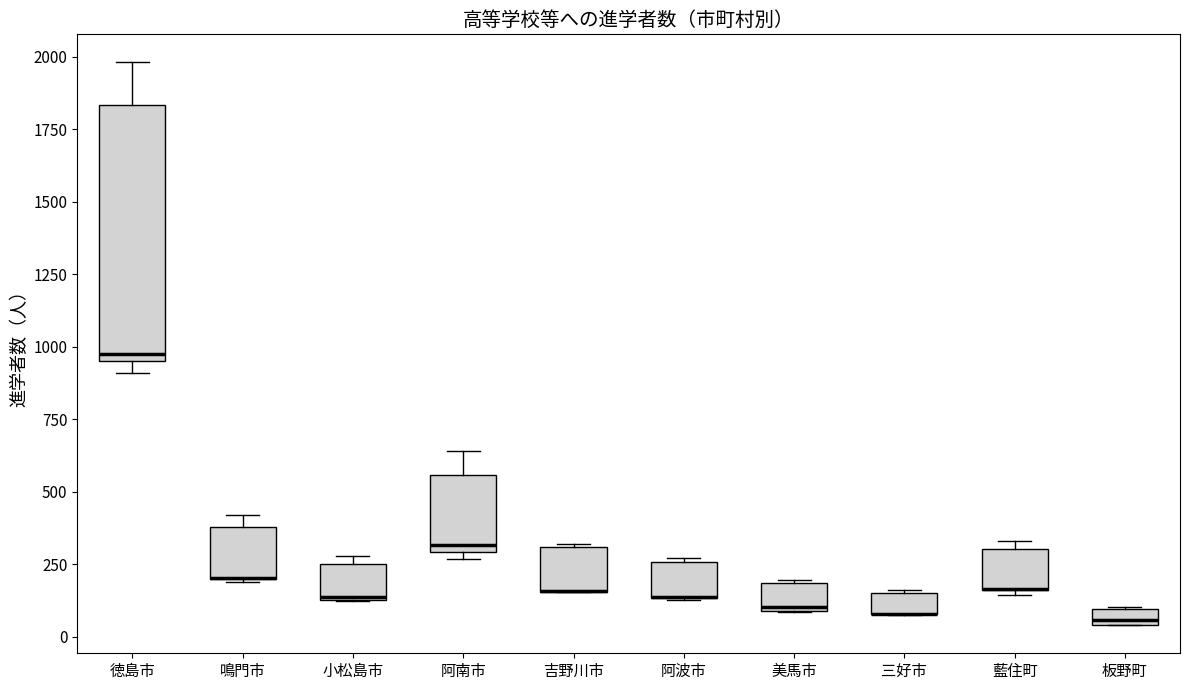

Comparing the boxes themselves (not the whiskers), which one is the tallest?

徳島市